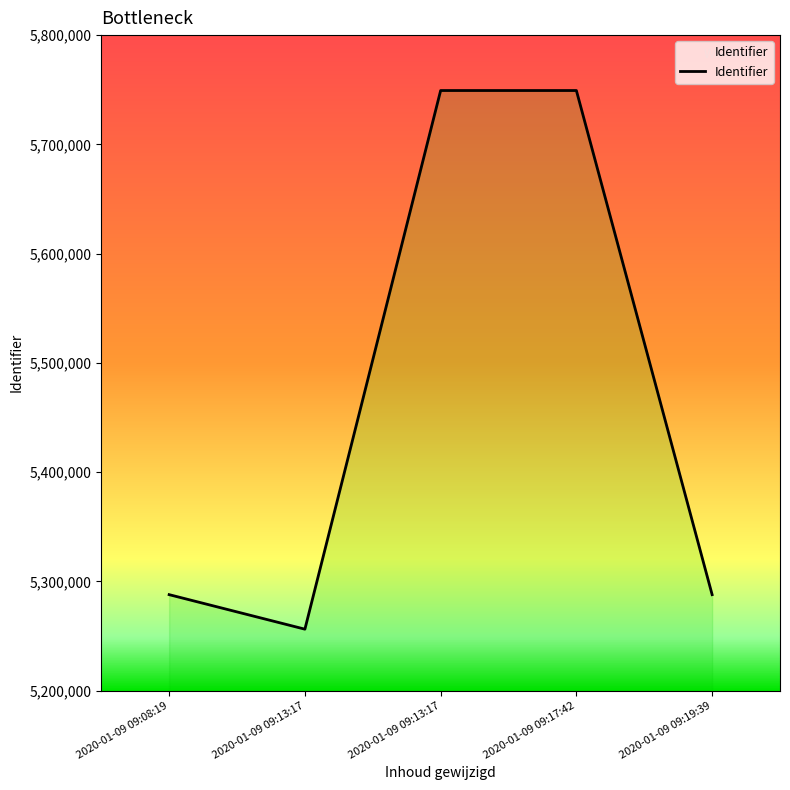

Reading left to right, extract all data points from this chart.

5287802	5256195	5749273	5749275	5287803